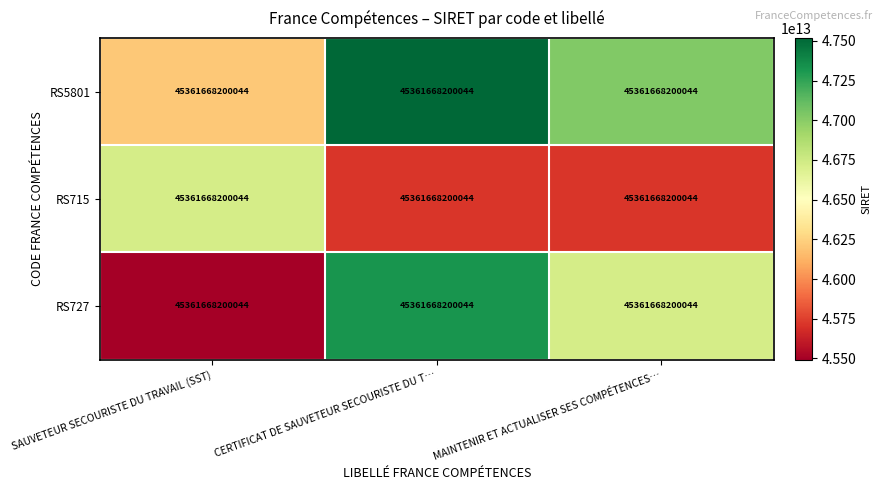

At which label does RS727 reach its peak?

CERTIFICAT DE SAUVETEUR SECOURISTE DU T…